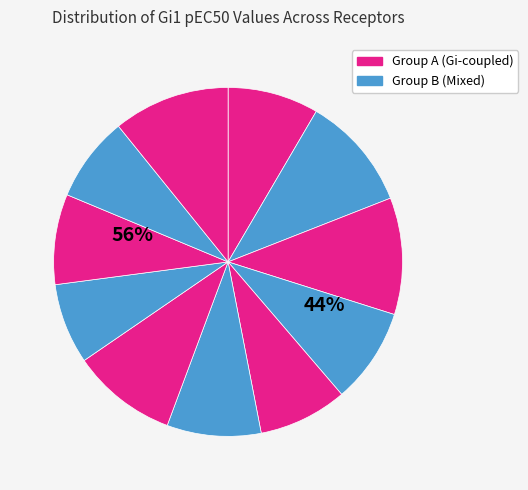

To the nearest percent, what portion does α2CAR/Noradrenaline represent?

10%